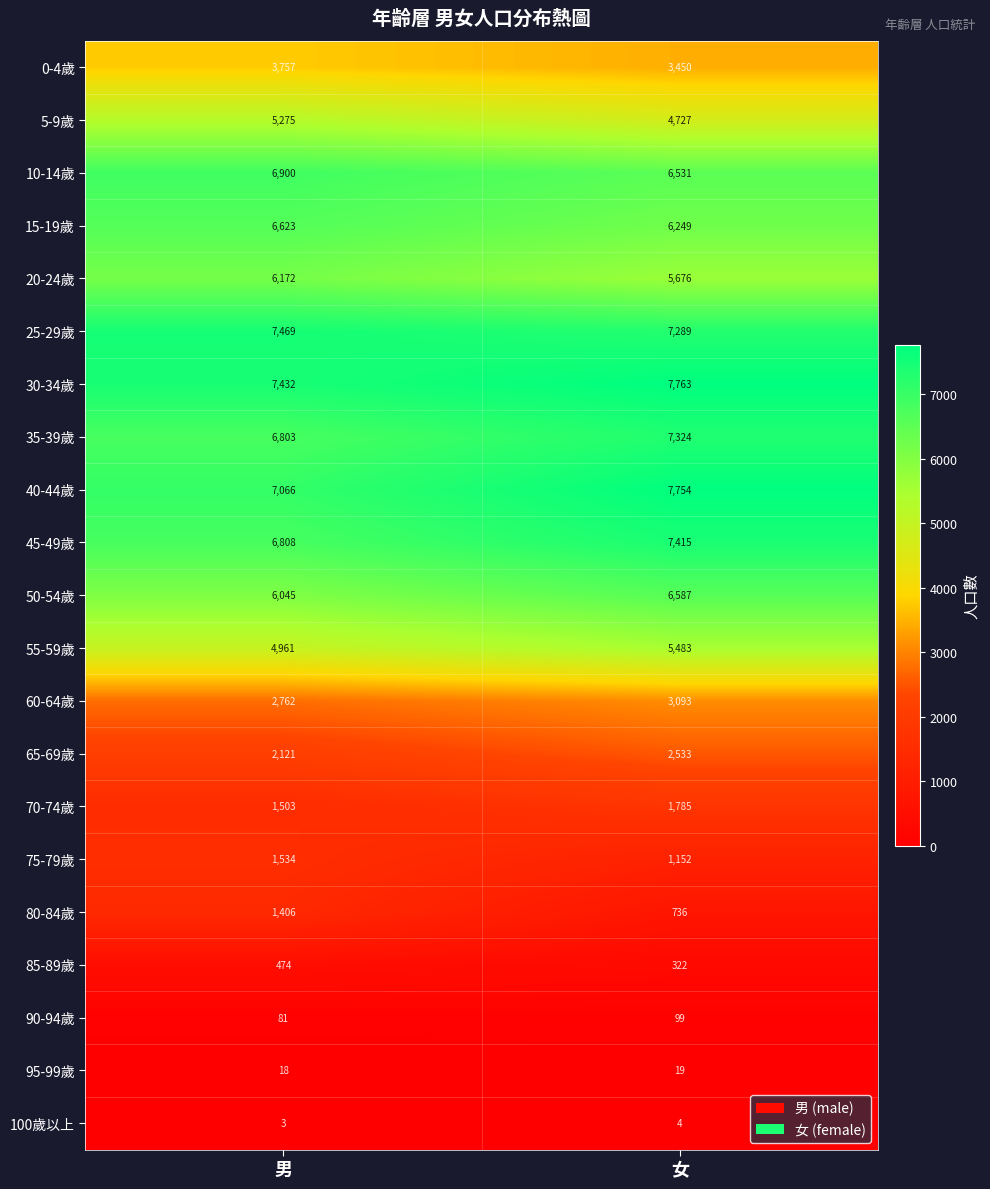

The 0-4歲 series shows 776 at 女. True or false?

False